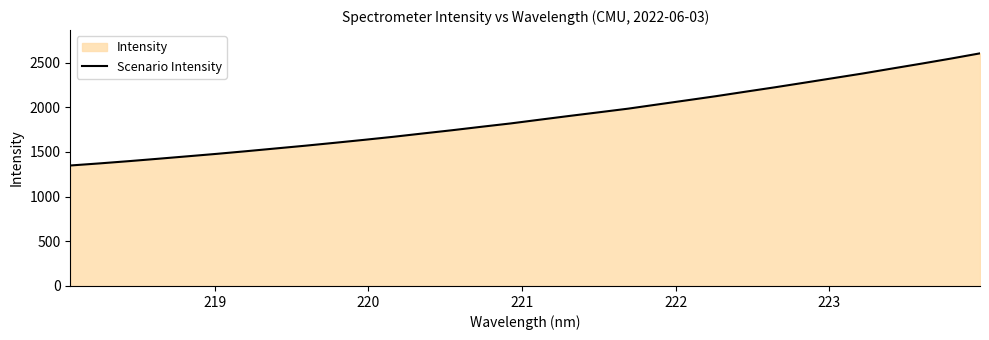

What is the maximum value shown in the chart?

2604.5